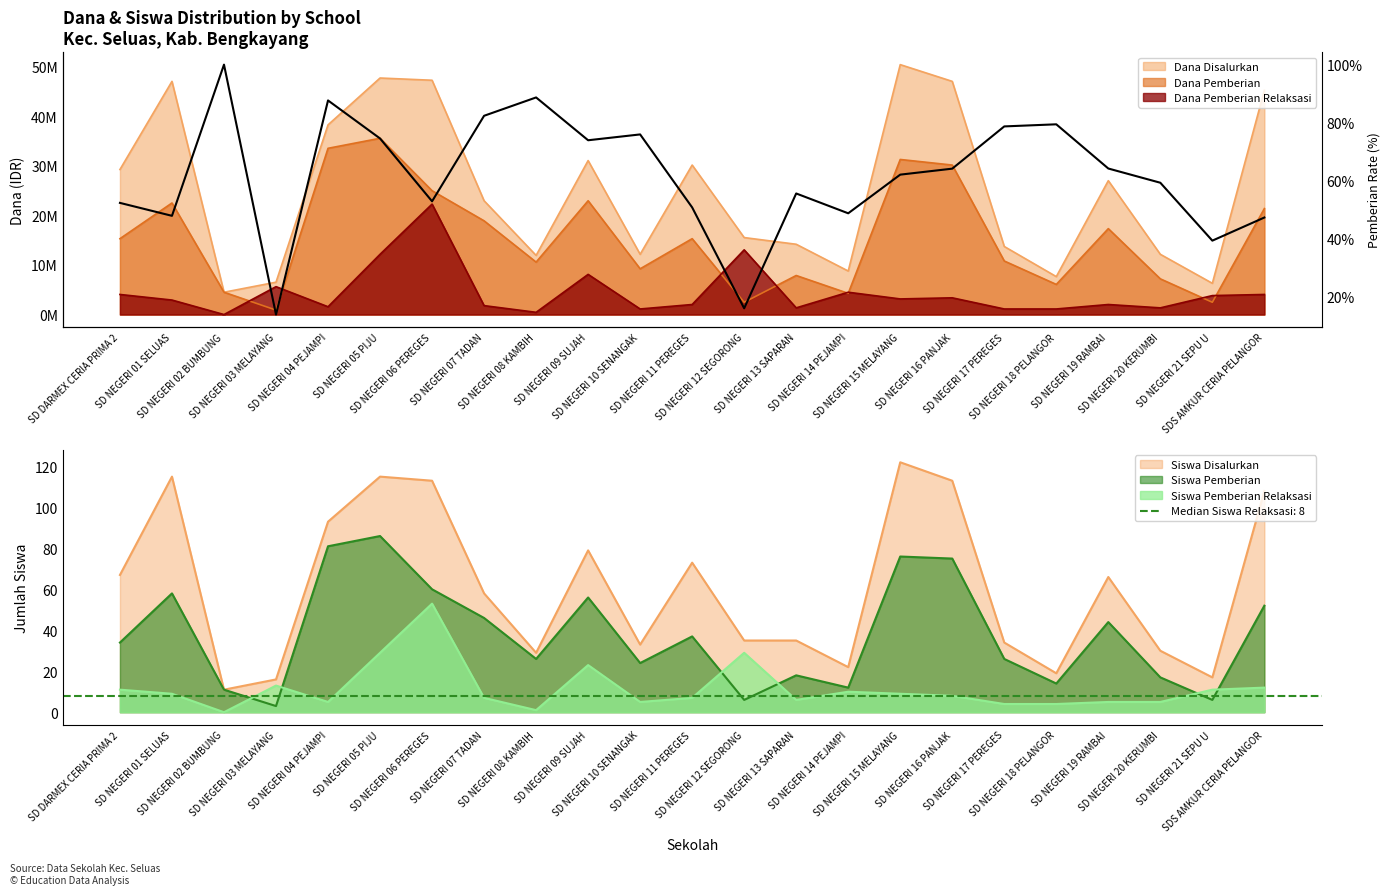

Reading left to right, what are all the values shown in this chart?

SD DARMEX CERIA PRIMA 2=52.3	SD NEGERI 01 SELUAS=47.8	SD NEGERI 02 BUMBUNG=100.0	SD NEGERI 03 MELAYANG=13.8	SD NEGERI 04 PEJAMPI=87.6	SD NEGERI 05 PIJU=74.5	SD NEGERI 06 PEREGES=52.9	SD NEGERI 07 TADAN=82.4	SD NEGERI 08 KAMBIH=88.7	SD NEGERI 09 SUJAH=73.9	SD NEGERI 10 SENANGAK=75.9	SD NEGERI 11 PEREGES=50.7	SD NEGERI 12 SEGORONG=15.9	SD NEGERI 13 SAPARAN=55.6	SD NEGERI 14 PEJAMPI=48.7	SD NEGERI 15 MELAYANG=62.1	SD NEGERI 16 PANJAK=64.1	SD NEGERI 17 PEREGES=78.7	SD NEGERI 18 PELANGOR=79.4	SD NEGERI 19 RAMBAI=64.2	SD NEGERI 20 KERUMBI=59.3	SD NEGERI 21 SEPU U=39.3	SDS AMKUR CERIA PELANGOR=47.3